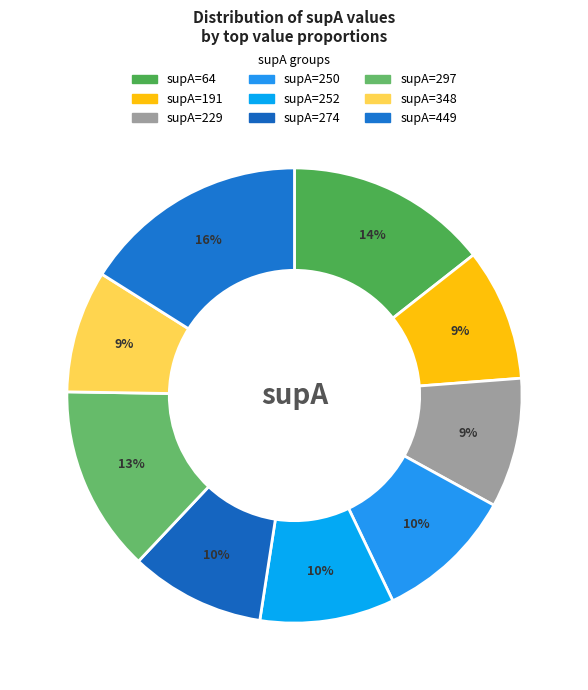

Rank the categories by value from highest to lowest.

449, 64, 297, 250, 274, 252, 191, 229, 348